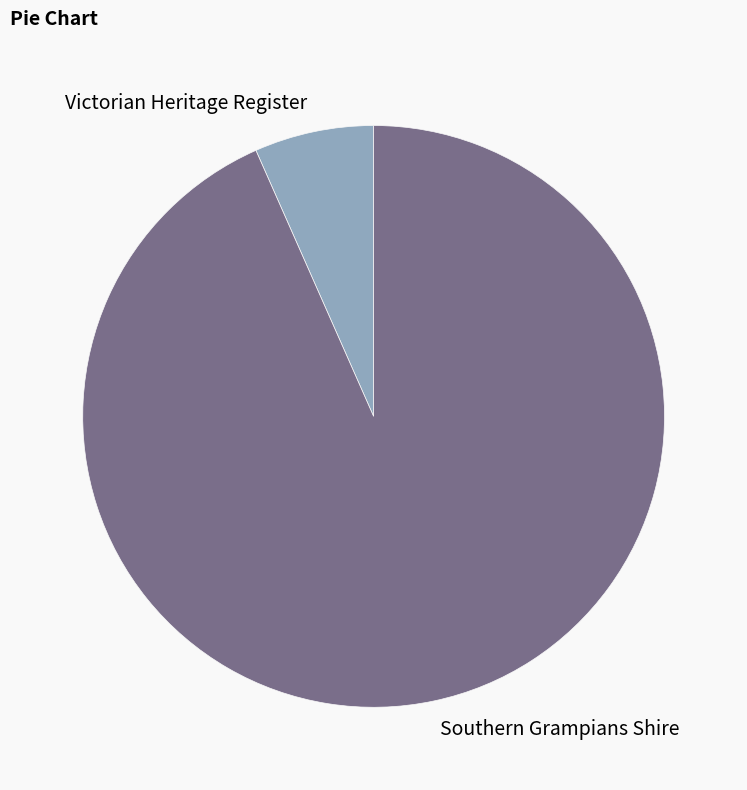

Rank the categories by value from lowest to highest.

Victorian Heritage Register, Southern Grampians Shire